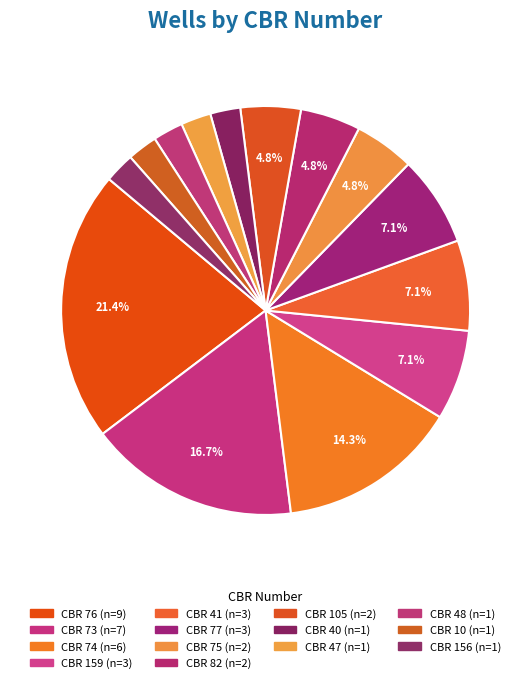

How many segments does this pie chart have?

14